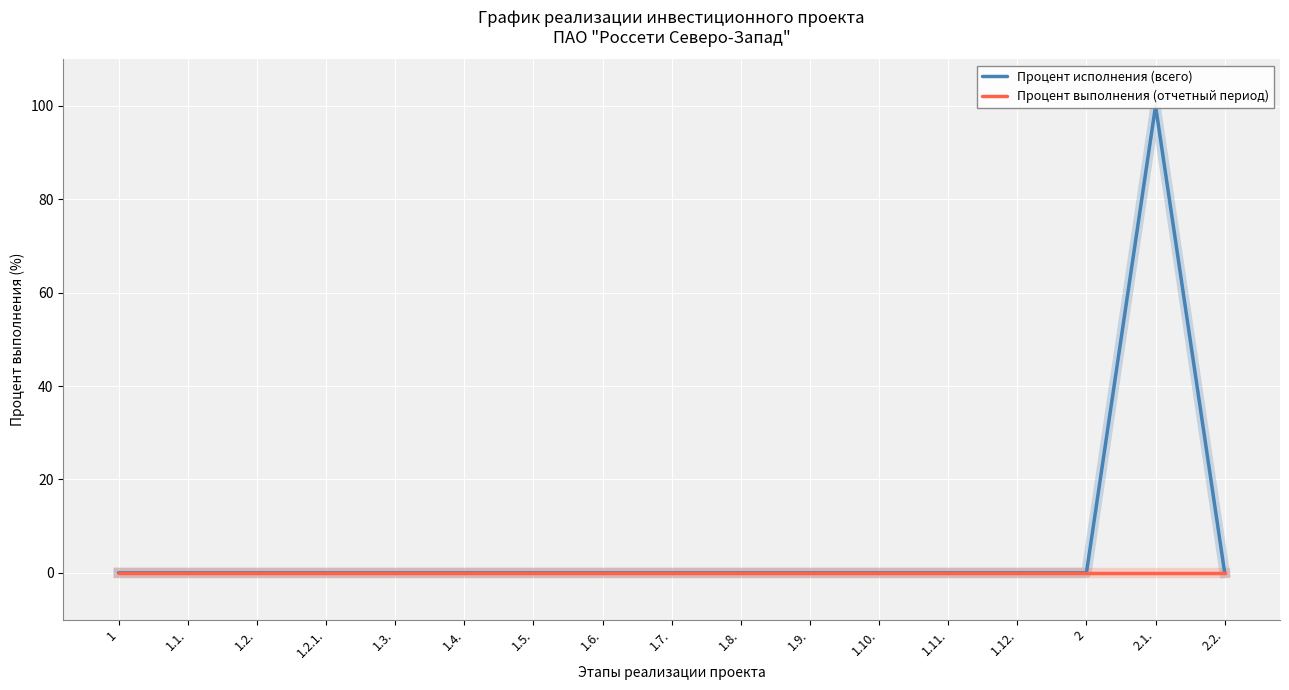

How many data points does each series have?

17